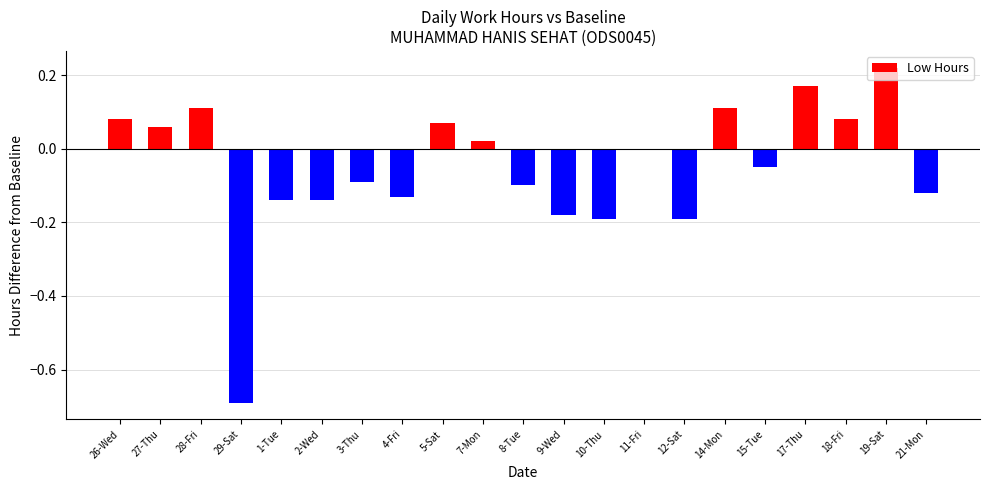

Which has a higher value, 29-Sat or 14-Mon?

14-Mon